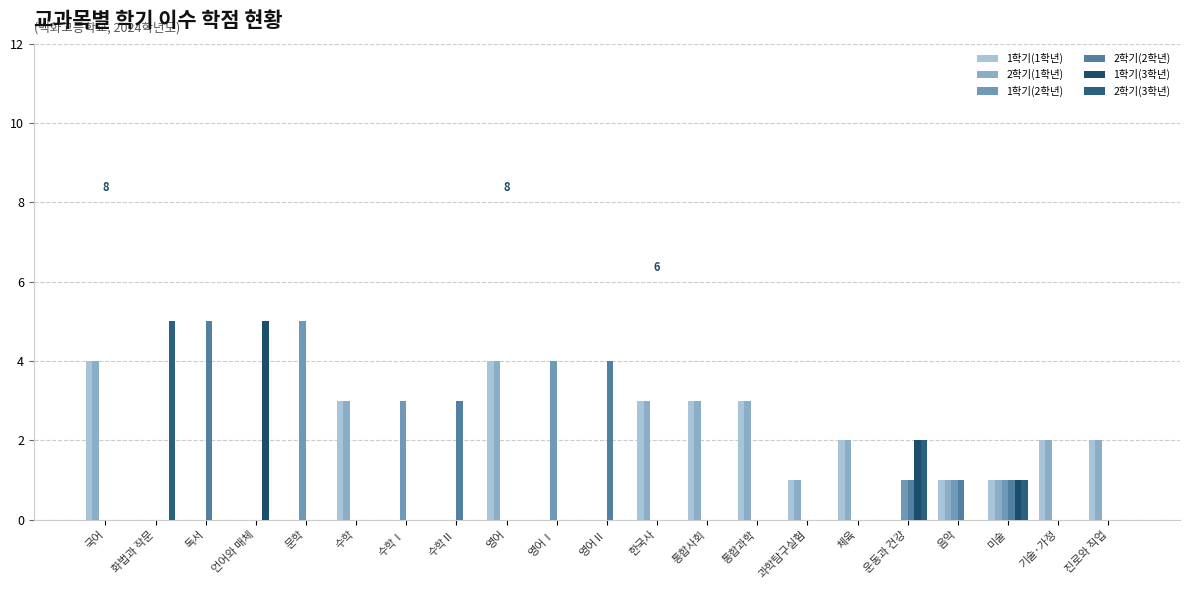

True or false: 2학기(1학년) has a value of 2 at 운동과 건강.

False